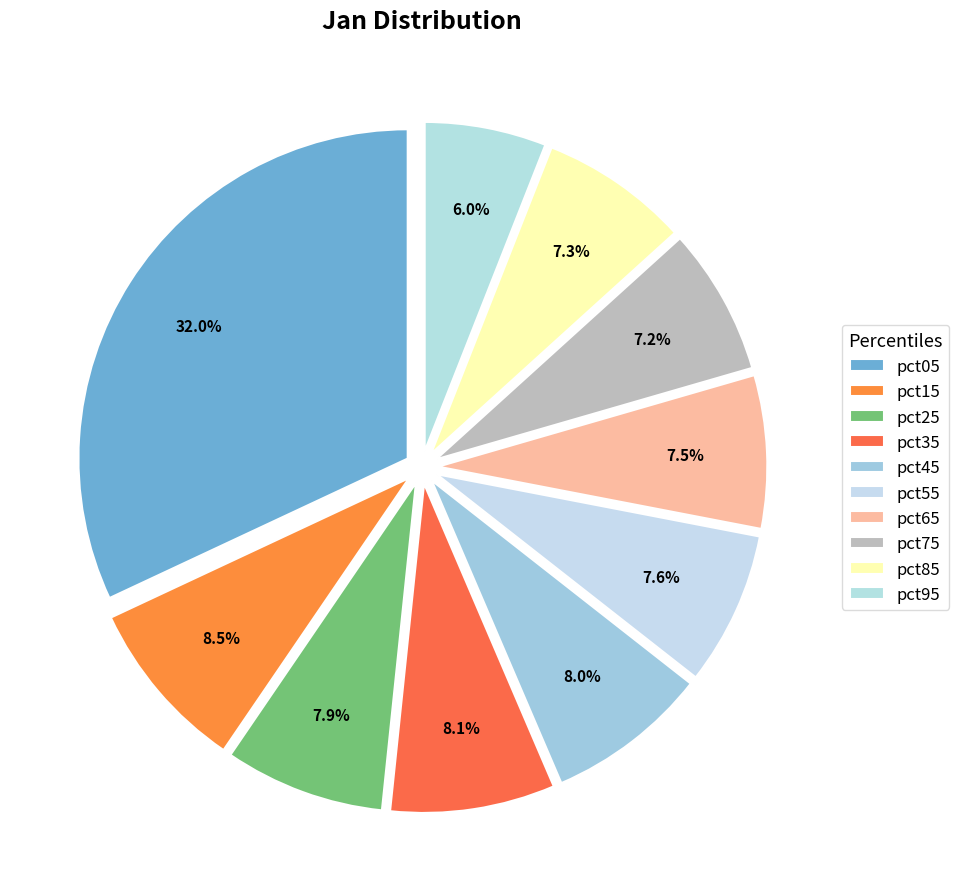

How many slices are in this pie chart?

10